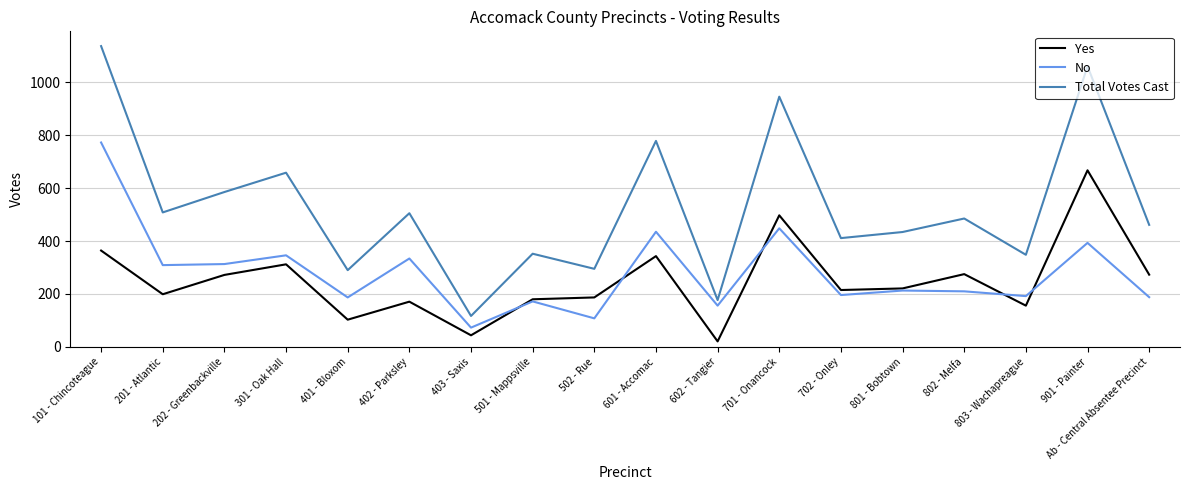

Rank the series by their maximum value, from highest to lowest.

Total Votes Cast, No, Yes